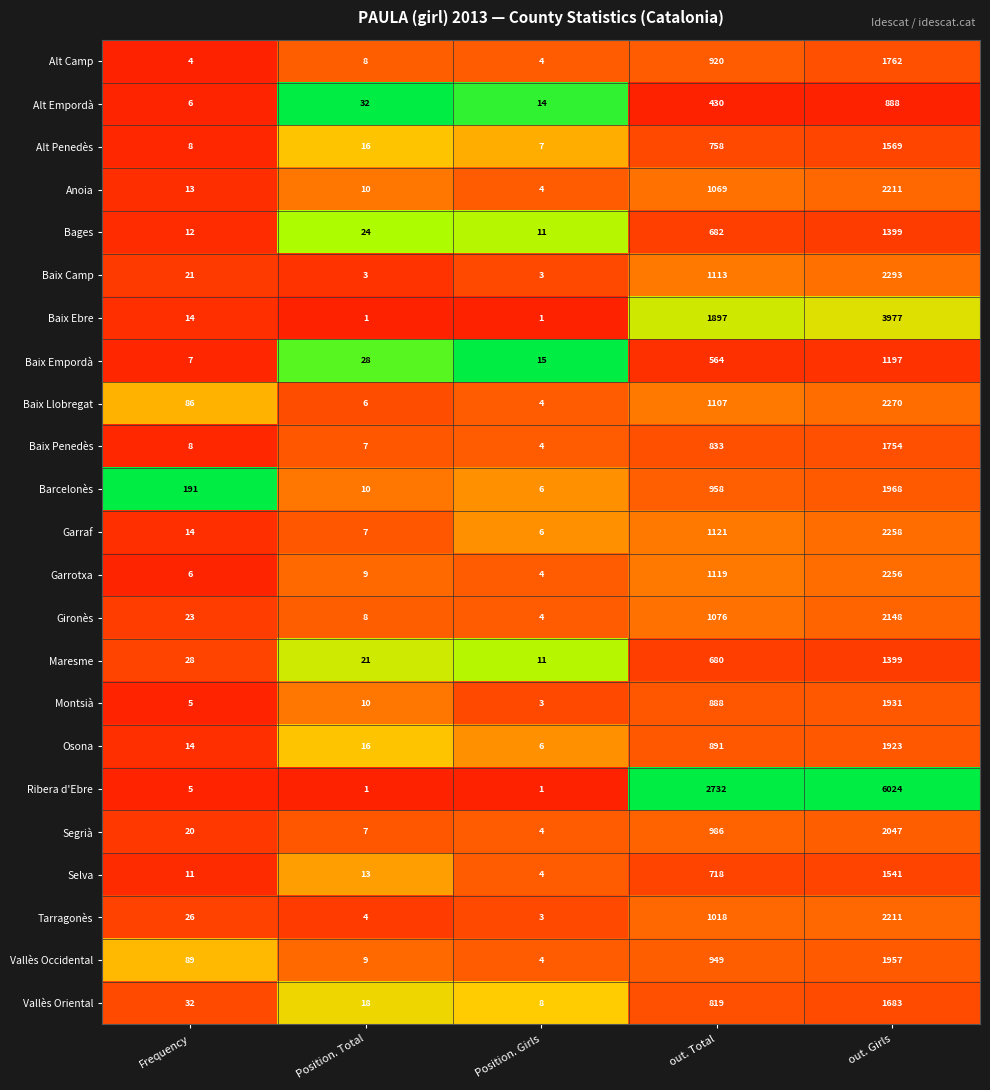

What is the spread (max minus min) of values at out. Girls?

5136